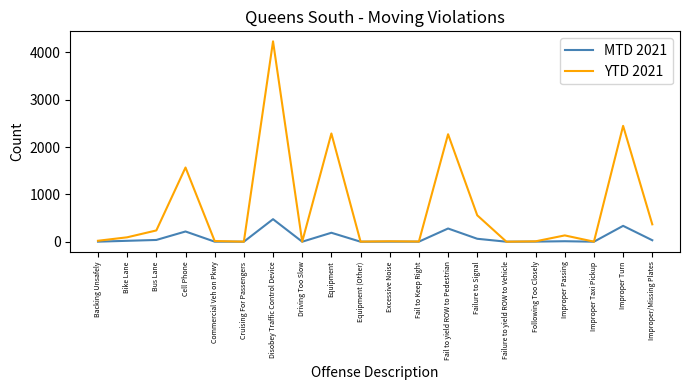

Rank the series by their average value, from highest to lowest.

YTD 2021, MTD 2021